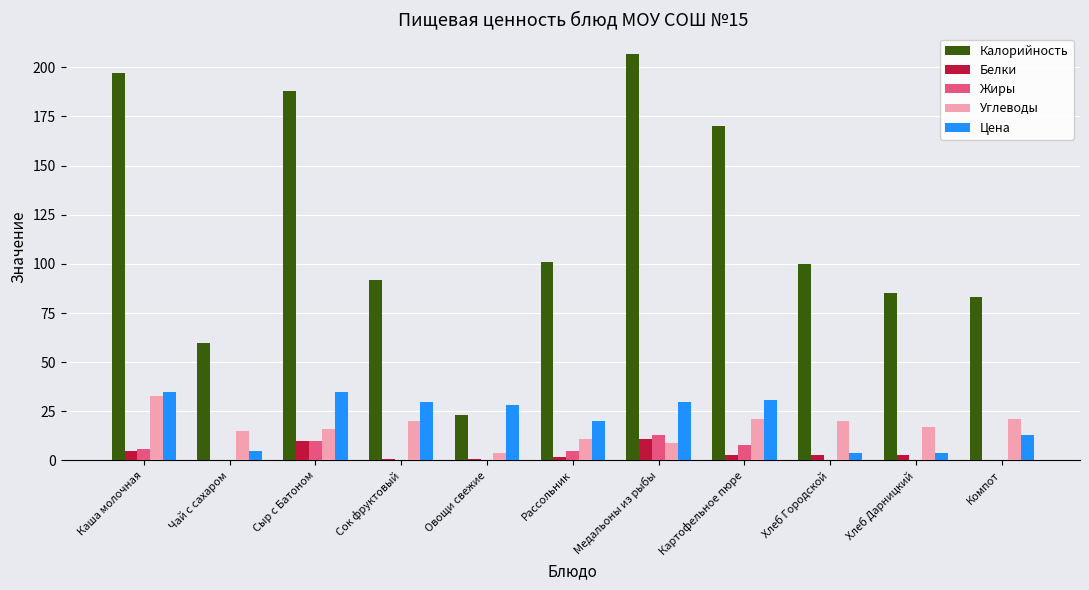

Reading left to right, extract all data points from this chart.

Калорийность: 197	60	188	92	23	101	207	170	100	85	83
Белки: 5	0	10	1	1	2	11	3	3	3	0
Жиры: 6	0	10	0	0	5	13	8	0	0	0
Углеводы: 33	15	16	20	4	11	9	21	20	17	21
Цена: 35	5	35	30	28	20	30	31	4	4	13